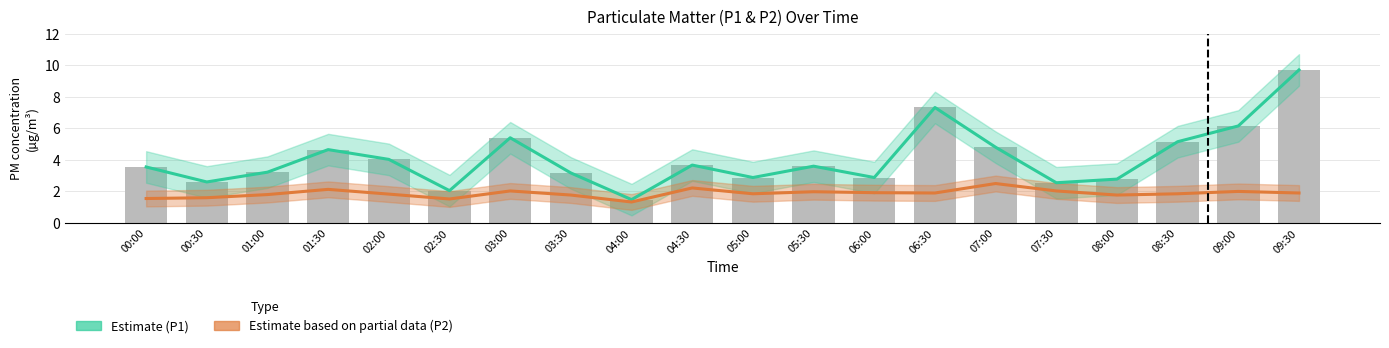

What is the difference between the highest and lowest values at 09:00?

4.2